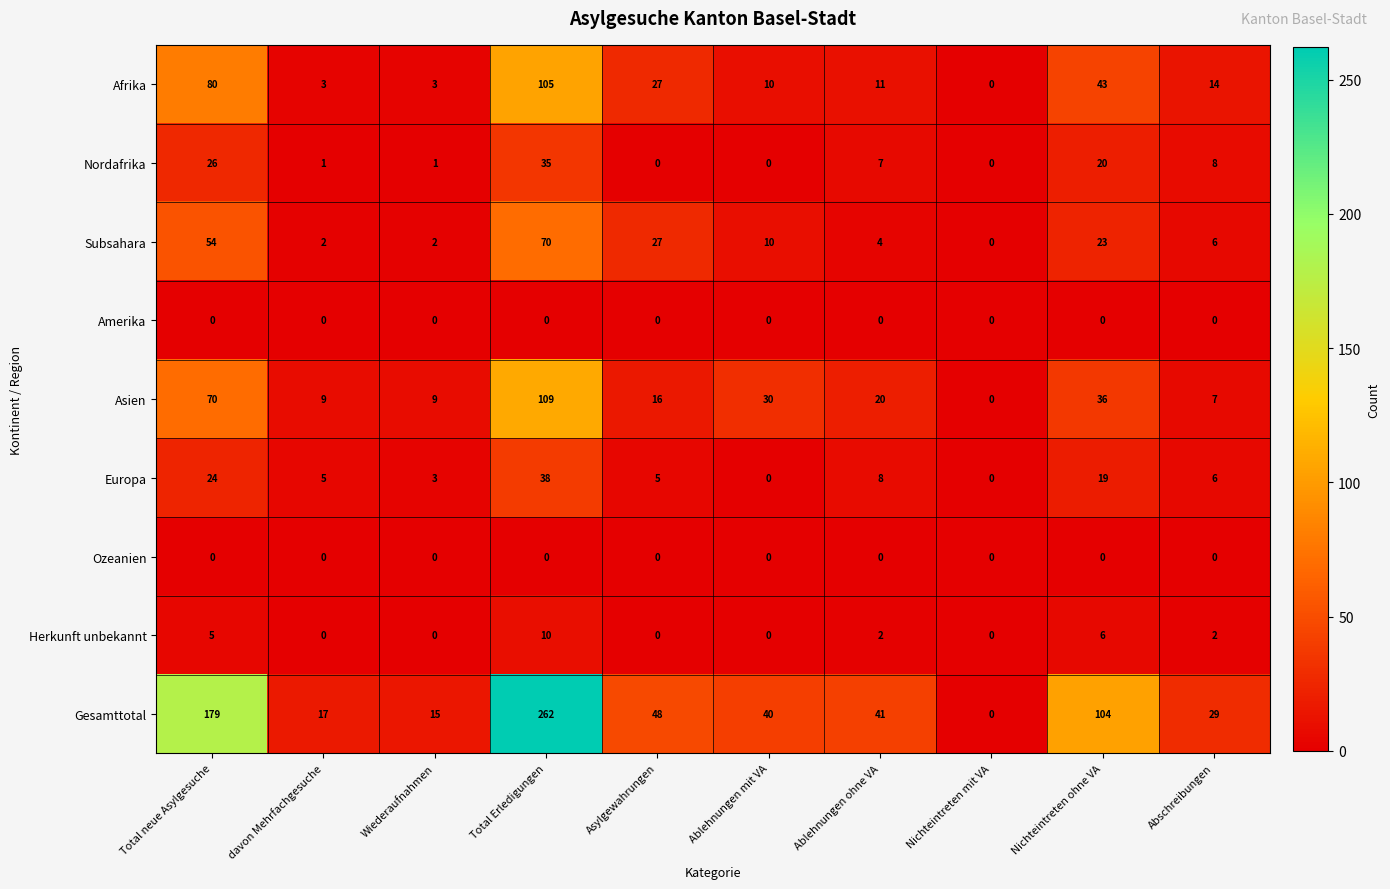

Which series has the widest spread of values?

Gesamttotal